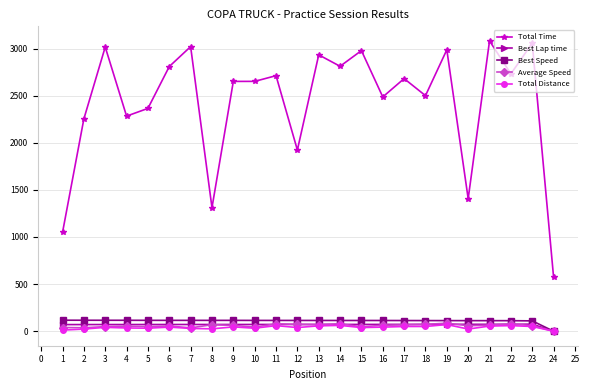

Which series has the largest range (max minus min)?

Total Time